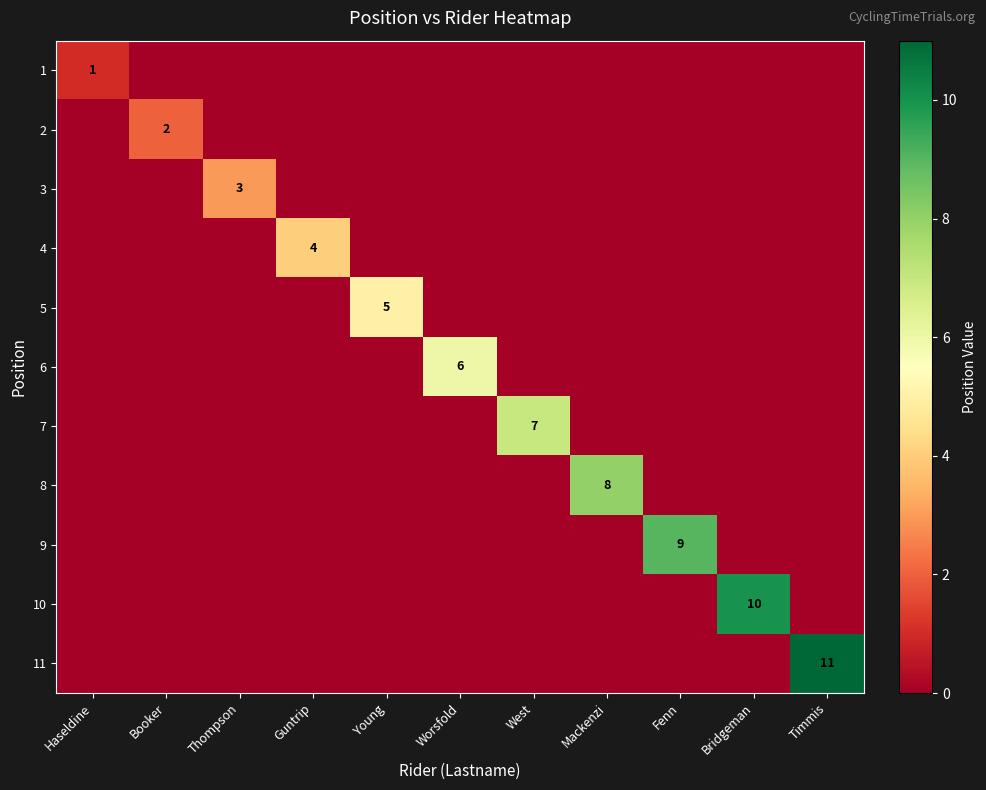

The value of 6 at Worsfold is 6. True or false?

True